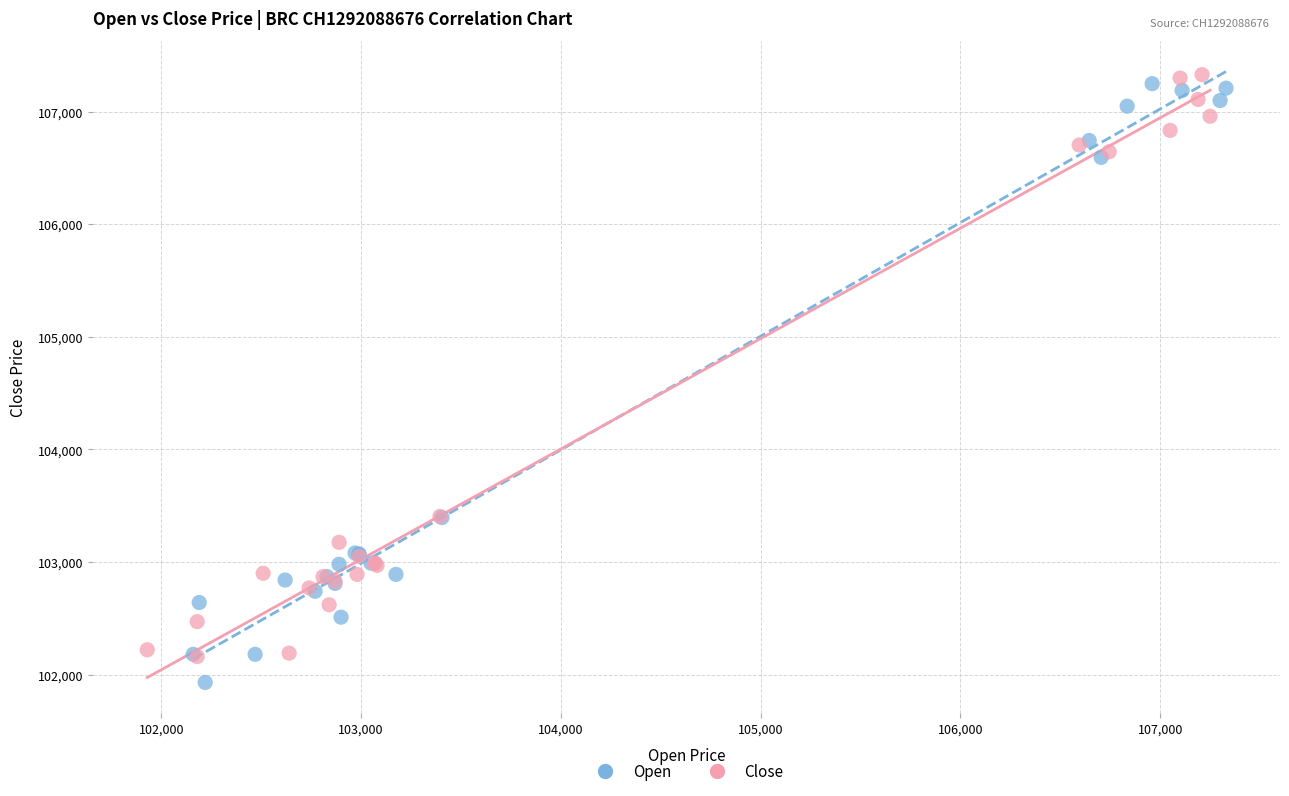

Which series has the largest Y range (max minus min)?

Open